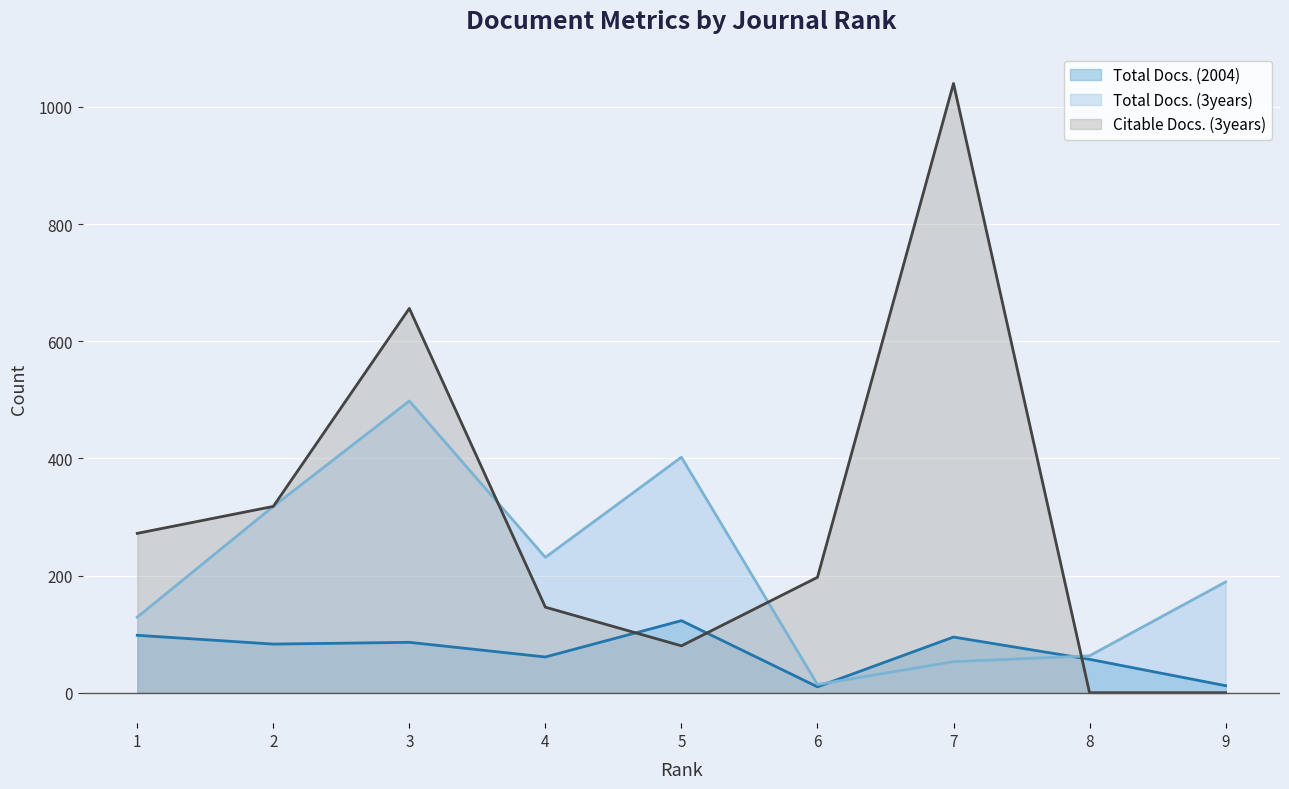

Which series changed the most between 2 and 3?

Citable Docs. (3years)